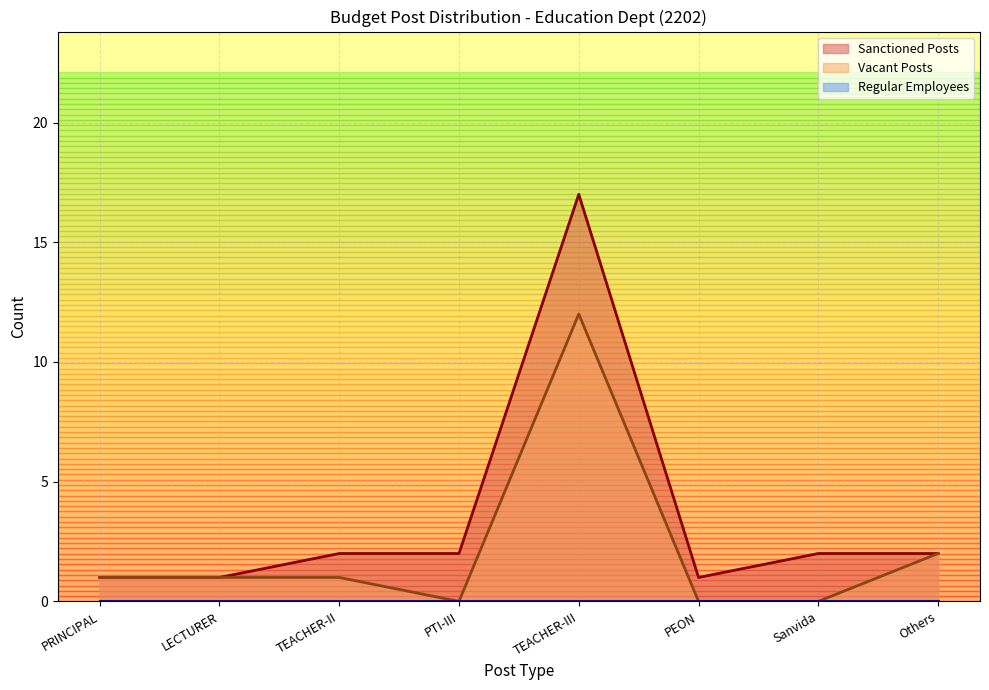

True or false: Regular Employees has more than 0 interior local peaks.

False